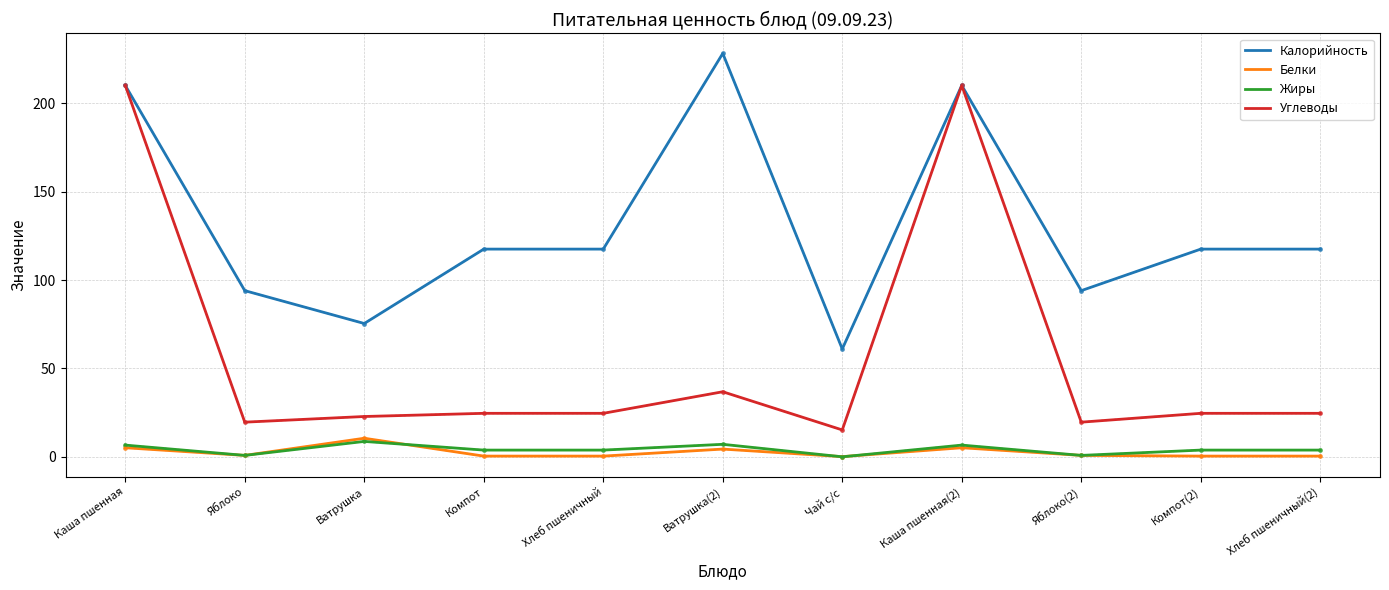

Which series has the widest spread of values?

Углеводы